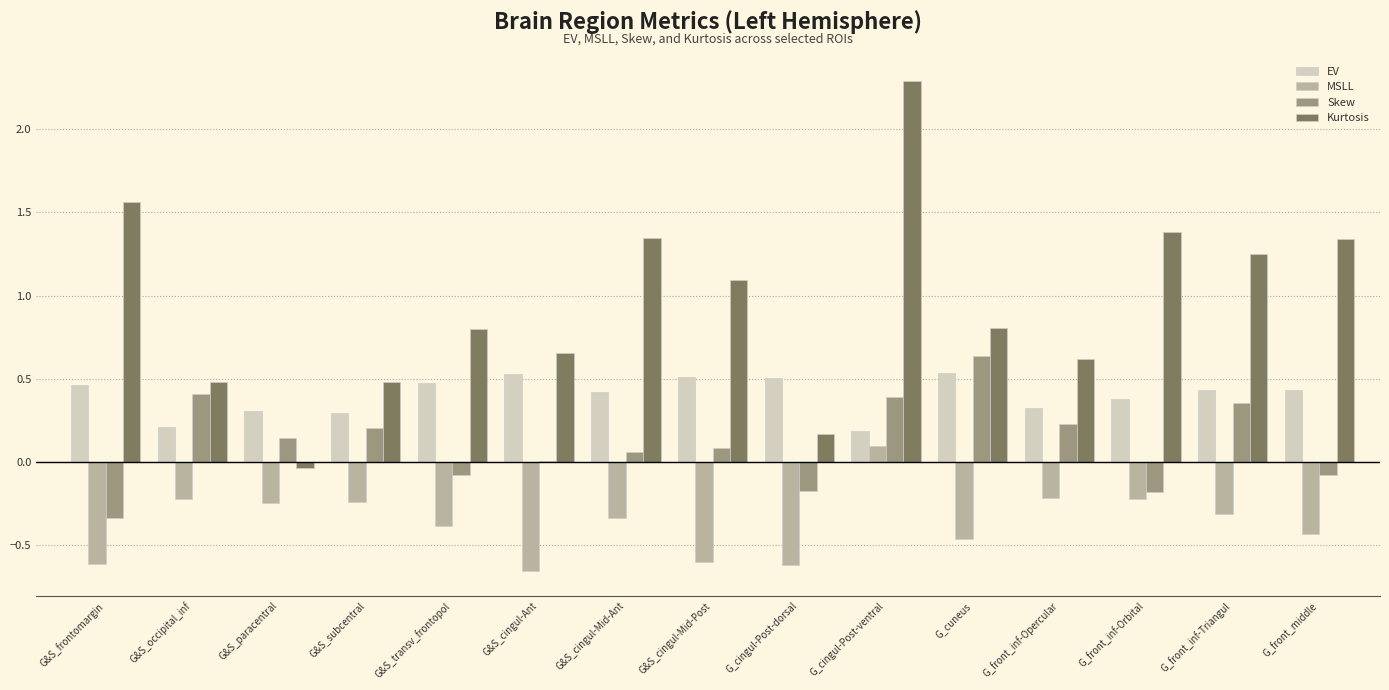

Which series changed the most between G&S_cingul-Ant and G_front_inf-Triangul?

Kurtosis